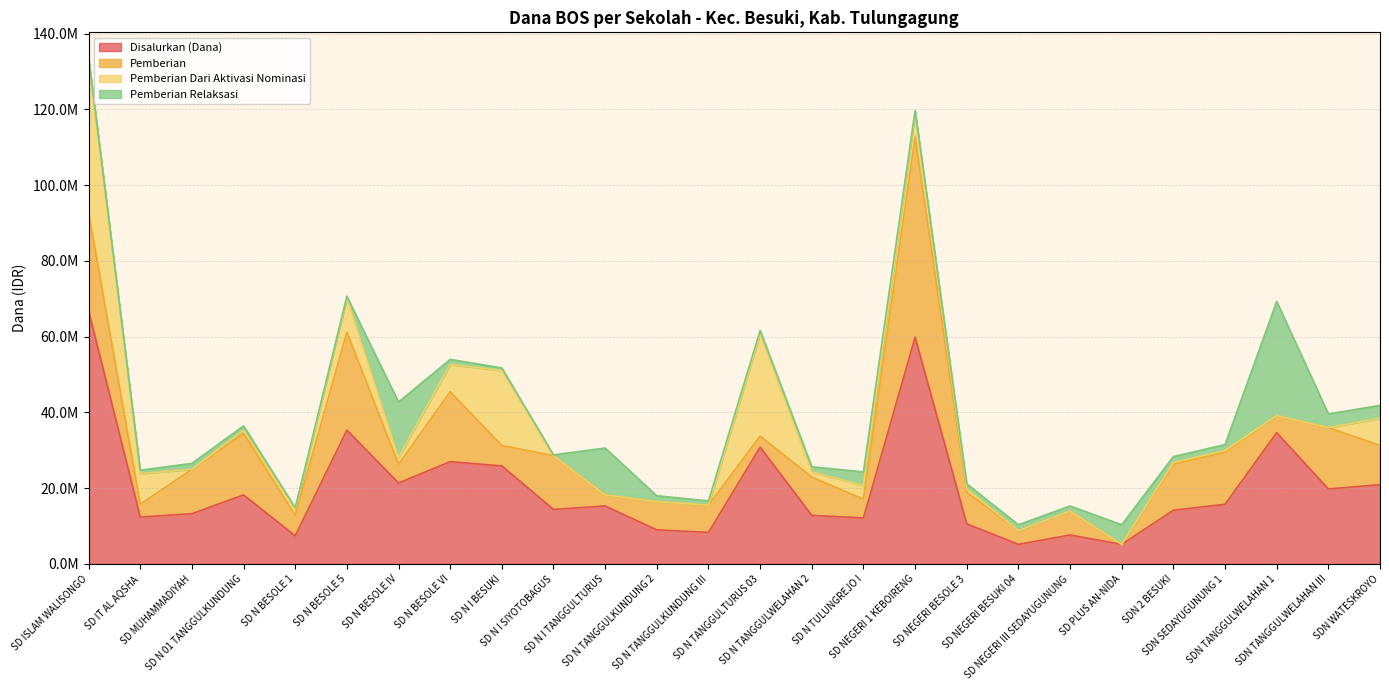

Which series has the largest total across all categories?

Disalurkan (Dana)